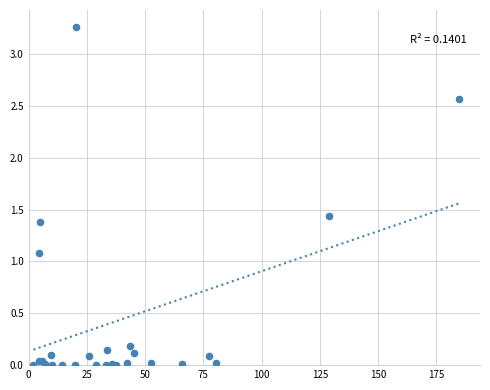

What Y value in the scatter plot is closest to 1?

1.1